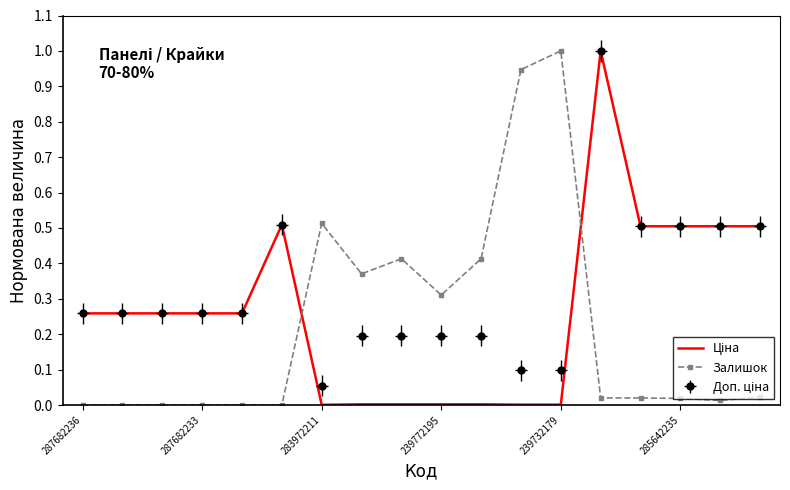

What is the spread (max minus min) of values at 285642235?

0.5